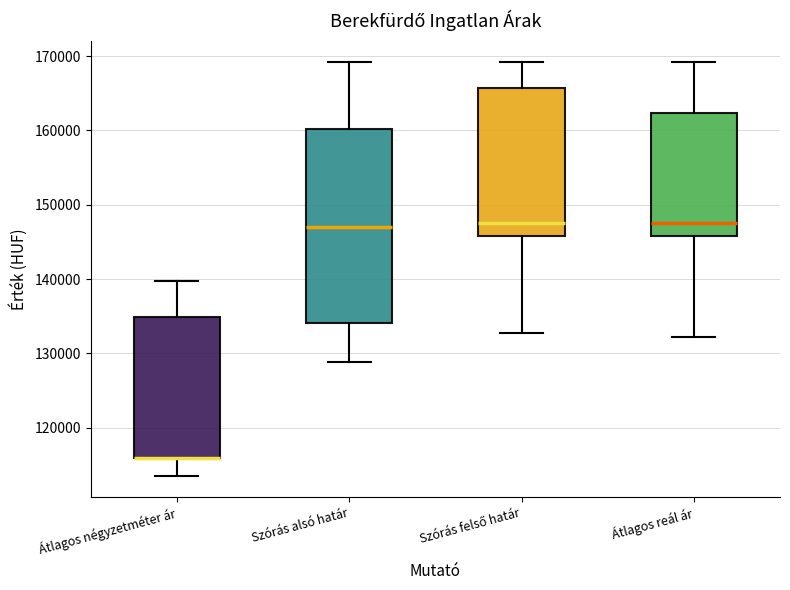

Which box is the tallest, from its lower edge to its upper edge?

Szórás alsó határ